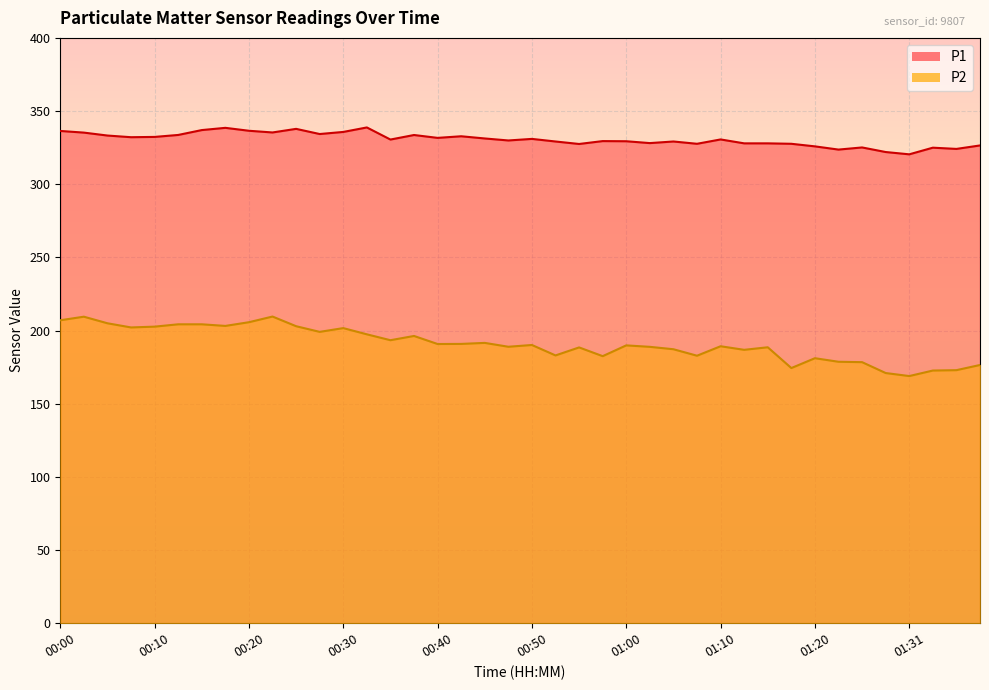

Reading left to right, what are all the values shown in this chart?

P1: 336.4	335.3	333.3	332.1	332.3	333.7	337.0	338.5	336.5	335.4	337.8	334.3	335.7	338.8	330.5	333.6	331.7	332.8	331.3	329.9	331.0	329.2	327.5	329.5	329.4	328.1	329.2	327.6	330.6	327.9	327.9	327.6	325.9	323.7	325.1	322.0	320.4	325.0	324.1	326.5
P2: 207.0	209.5	205.0	202.1	202.7	204.3	204.3	203.2	205.7	209.6	203.0	199.1	201.7	197.4	193.4	196.3	190.8	190.9	191.6	188.9	190.1	183.0	188.5	182.5	189.9	188.9	187.2	182.8	189.3	186.8	188.6	174.4	181.1	178.7	178.4	171.0	168.9	172.7	172.9	176.5